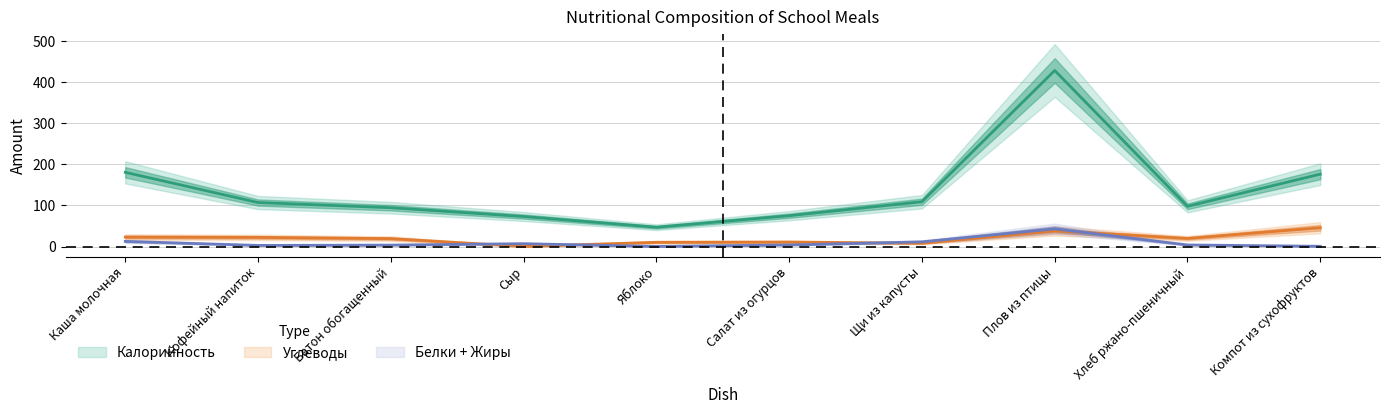

Between which two adjacent categories do Белки and Углеводы first intersect?

Батон обогащенный and Сыр